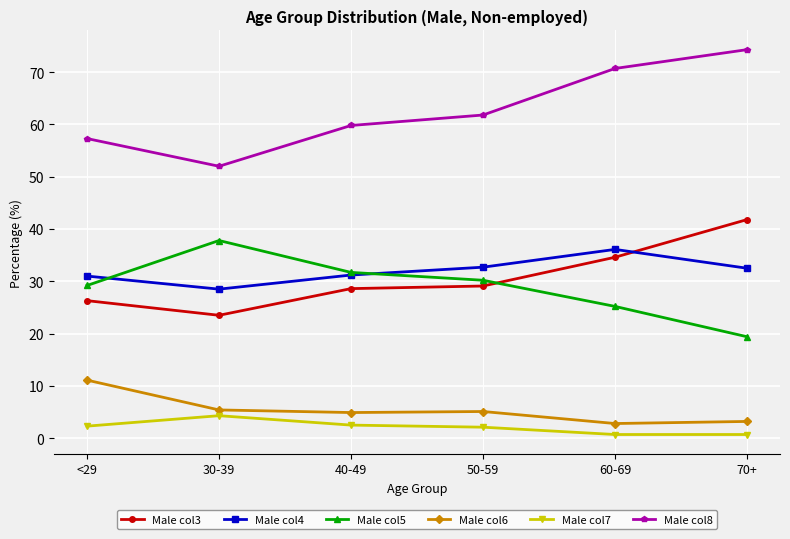

What is the sum of all Male col4 values?

192.0